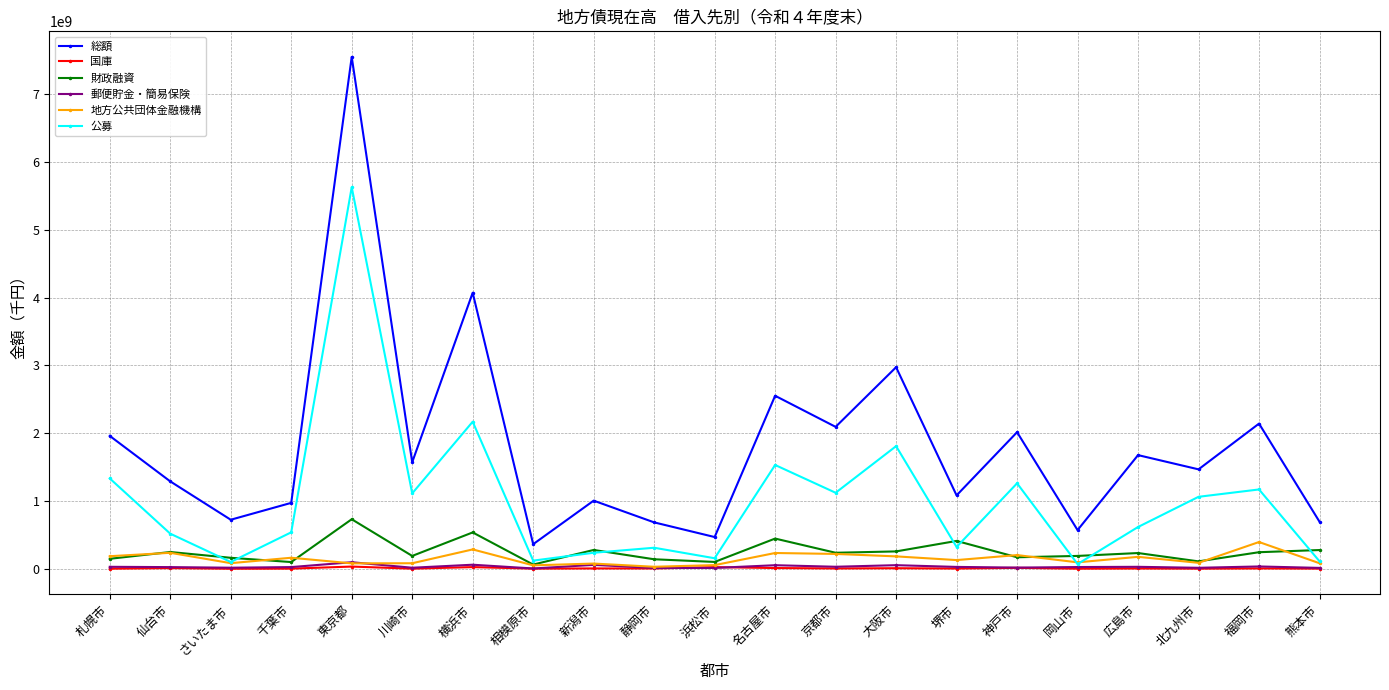

The 国庫 series shows 8185857 at 大阪市. True or false?

True